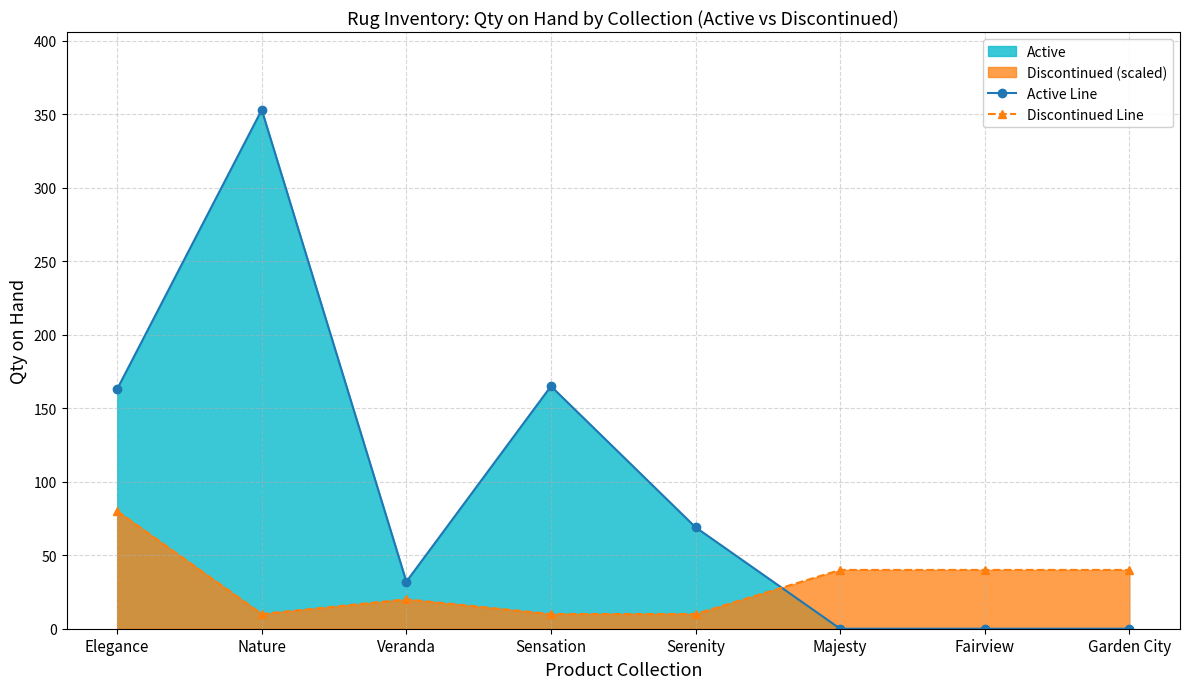

What is the average value of the Active Line series?

98